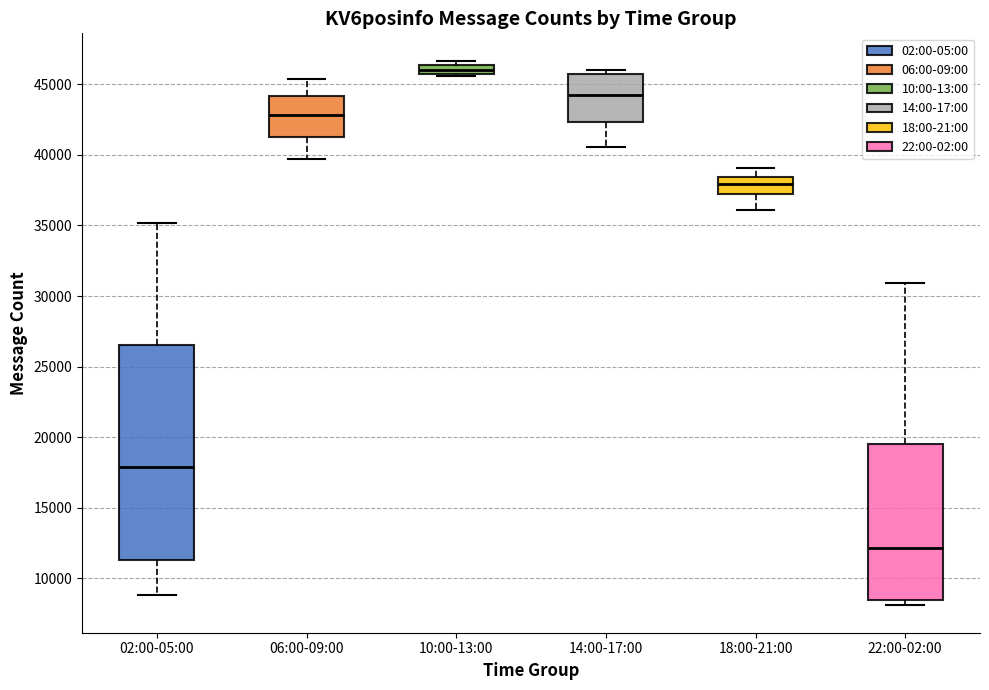

Which box's median line is the lowest?

22:00-02:00